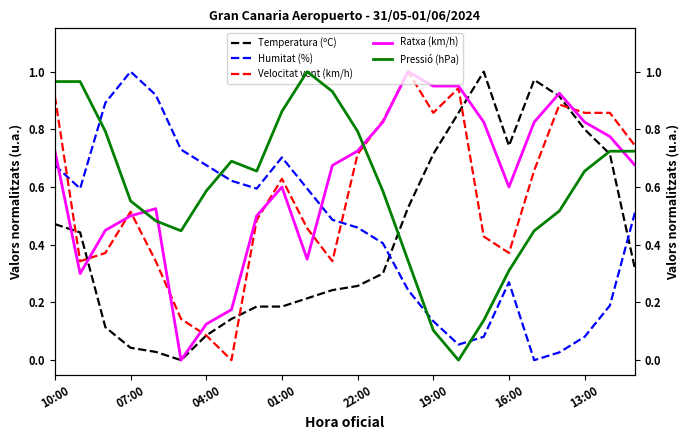

What is the difference between the maximum and minimum values in the Humitat (%) series?

1.0